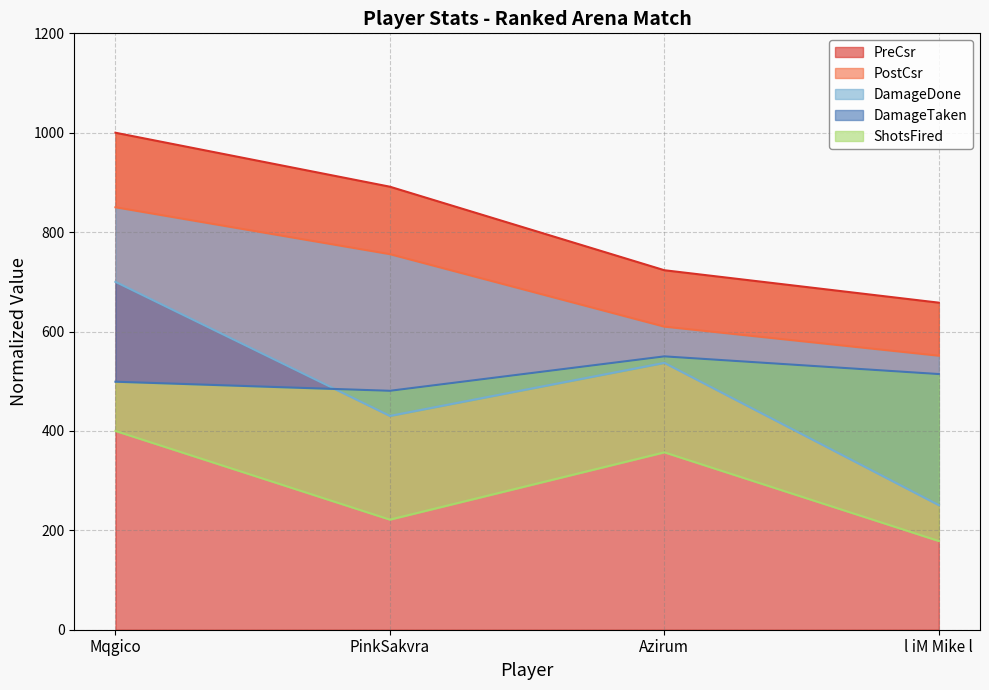

At which label does PostCsr reach its peak?

Mqgico